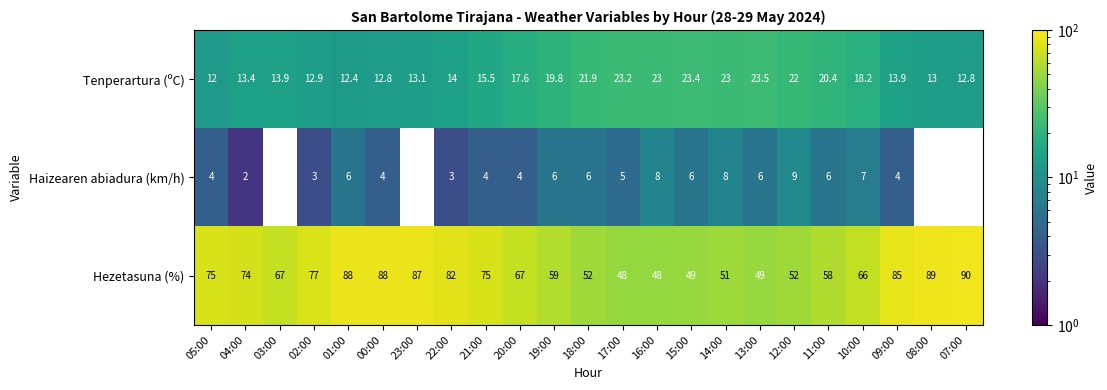

At 15:00, list the series in order from largest to smallest.

Hezetasuna (%), Tenperartura (ºC), Haizearen abiadura (km/h)